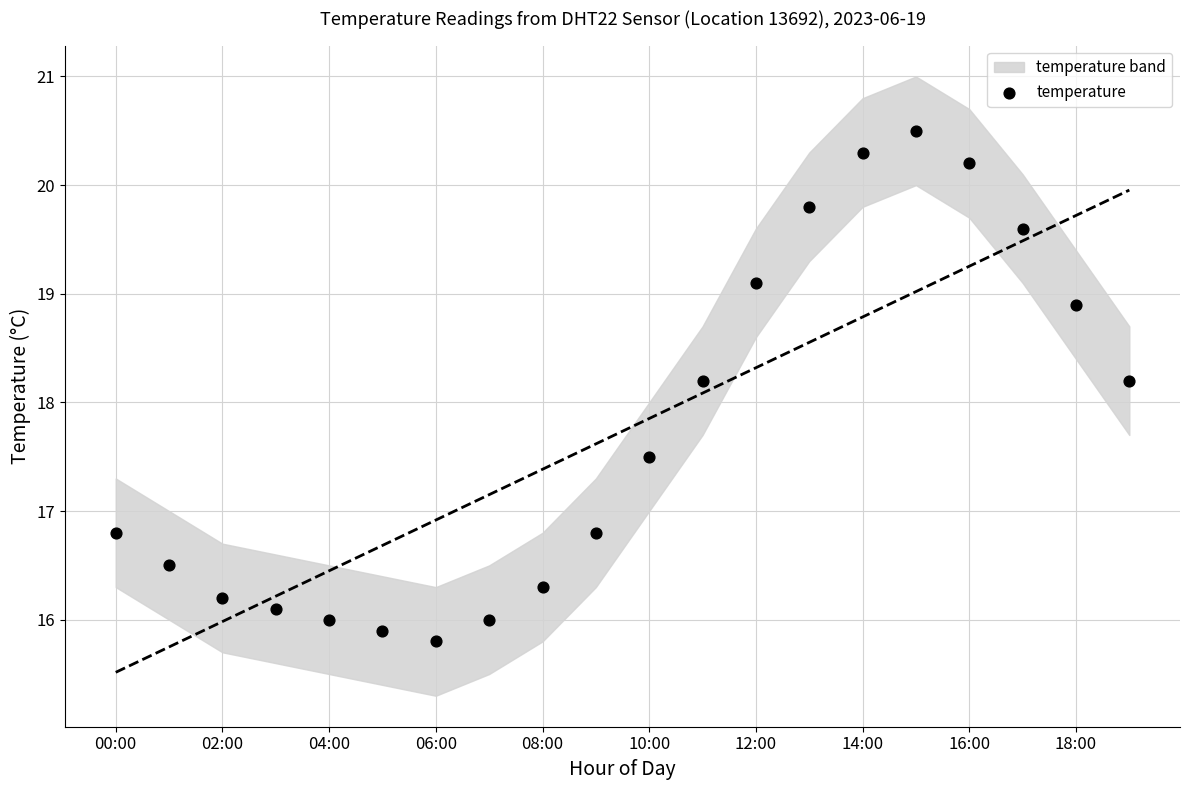

What is the range of Y values (max minus min)?

4.7